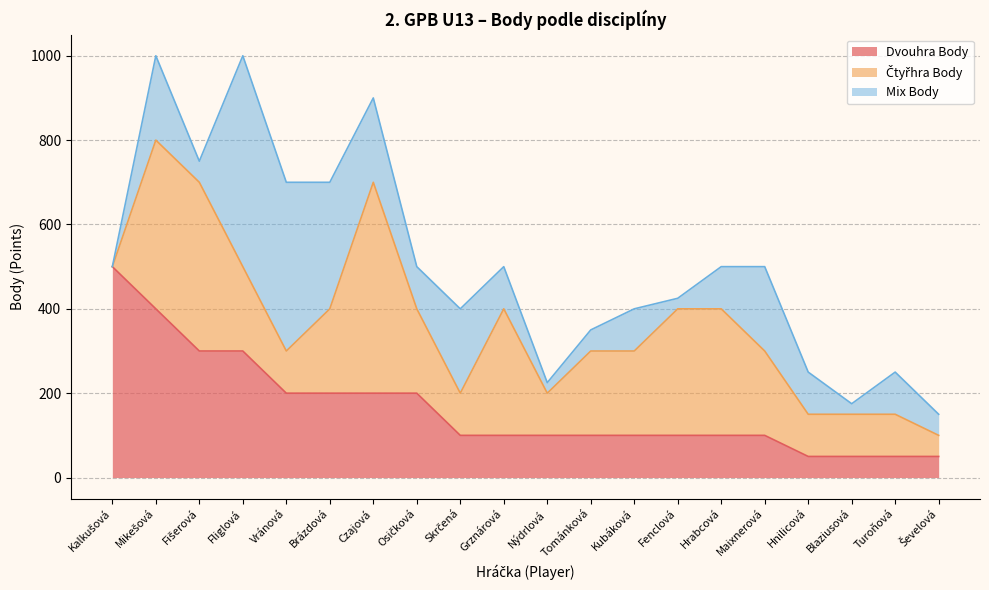

Reading left to right, what are all the values shown in this chart?

Dvouhra Body: Kalkušová=500	Mikešová=400	Fišerová=300	Fliglová=300	Vránová=200	Brázdová=200	Czajová=200	Osičková=200	Skrčená=100	Grznárová=100	Nýdrlová=100	Tománková=100	Kubáková=100	Fenclová=100	Hrabcová=100	Maixnerová=100	Hnilicová=50	Blaziusová=50	Turoňová=50	Ševelová=50
Čtyřhra Body: Kalkušová=0	Mikešová=400	Fišerová=400	Fliglová=200	Vránová=100	Brázdová=200	Czajová=500	Osičková=200	Skrčená=100	Grznárová=300	Nýdrlová=100	Tománková=200	Kubáková=200	Fenclová=300	Hrabcová=300	Maixnerová=200	Hnilicová=100	Blaziusová=100	Turoňová=100	Ševelová=50
Mix Body: Kalkušová=0	Mikešová=200	Fišerová=50	Fliglová=500	Vránová=400	Brázdová=300	Czajová=200	Osičková=100	Skrčená=200	Grznárová=100	Nýdrlová=25	Tománková=50	Kubáková=100	Fenclová=25	Hrabcová=100	Maixnerová=200	Hnilicová=100	Blaziusová=25	Turoňová=100	Ševelová=50